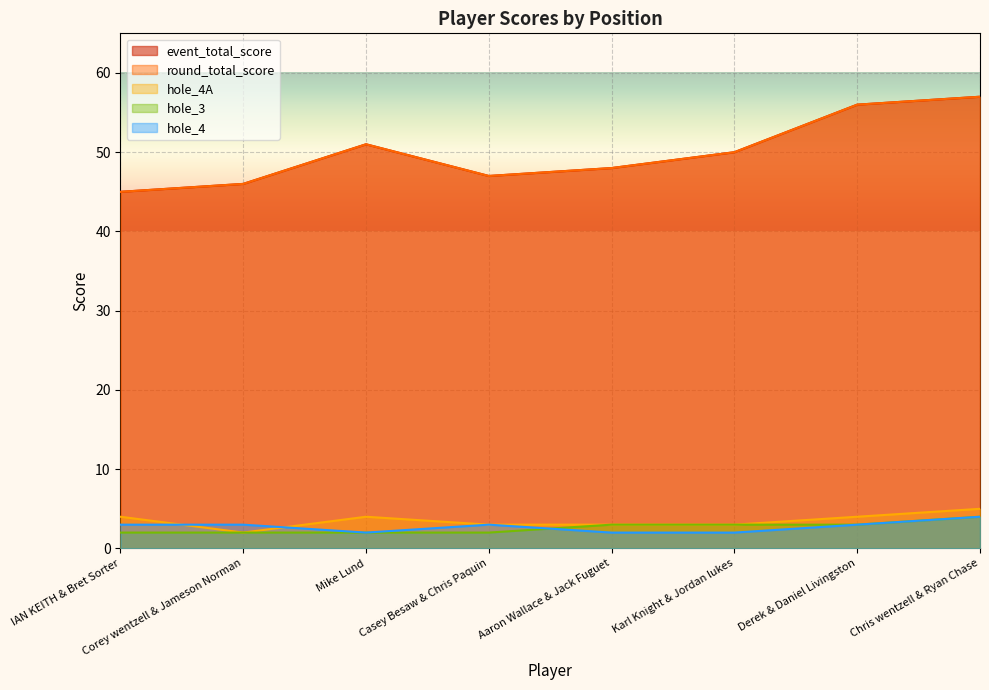

True or false: event_total_score and hole_3 cross at least once.

False